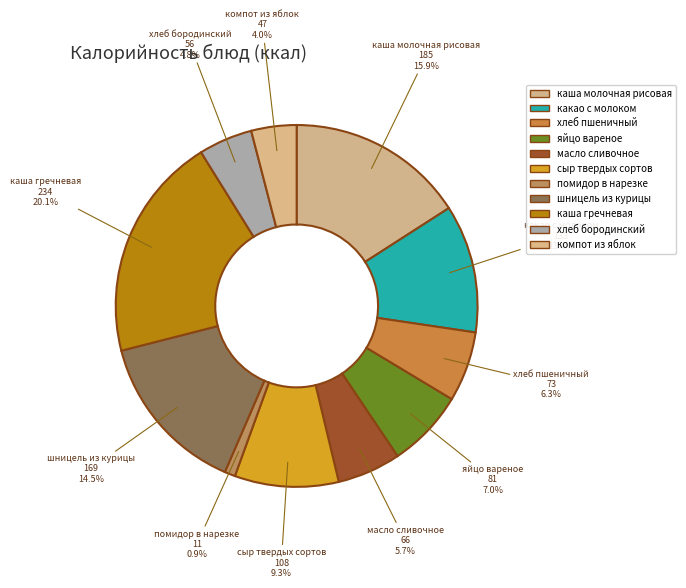

What percentage is the каша гречневая slice, to the nearest percent?

20%